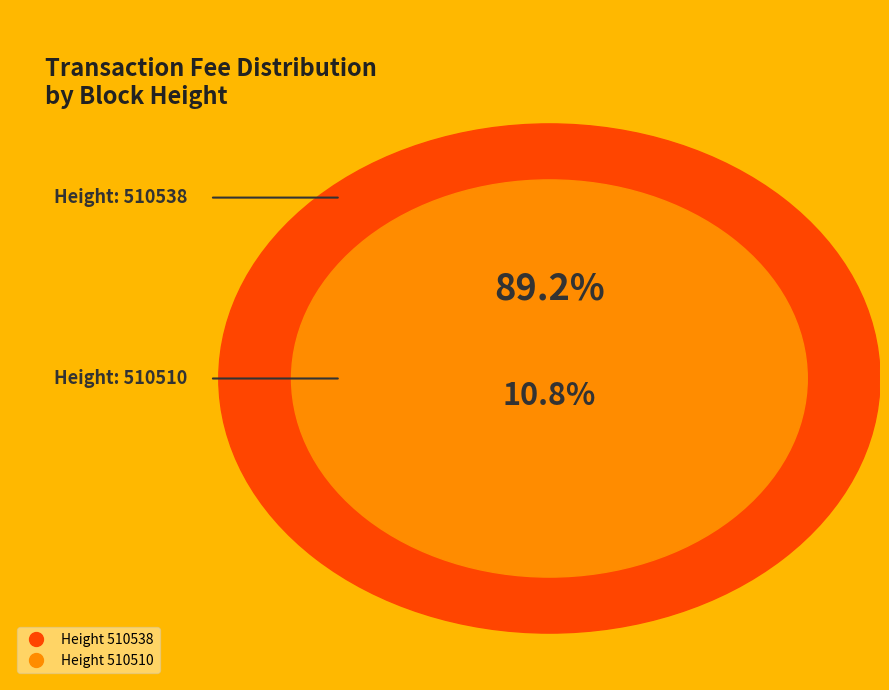

To the nearest percent, what is the combined percentage of 510510 and 510538?

100%